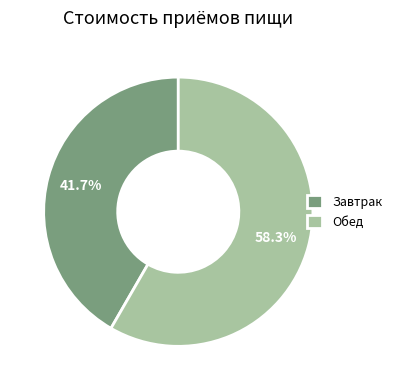

How many slices are in this pie chart?

2